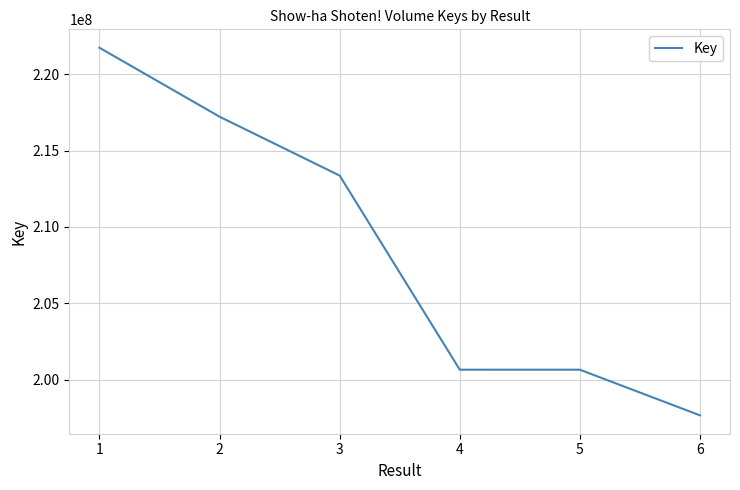

Is it true that the value at 3 is 213364231?

True